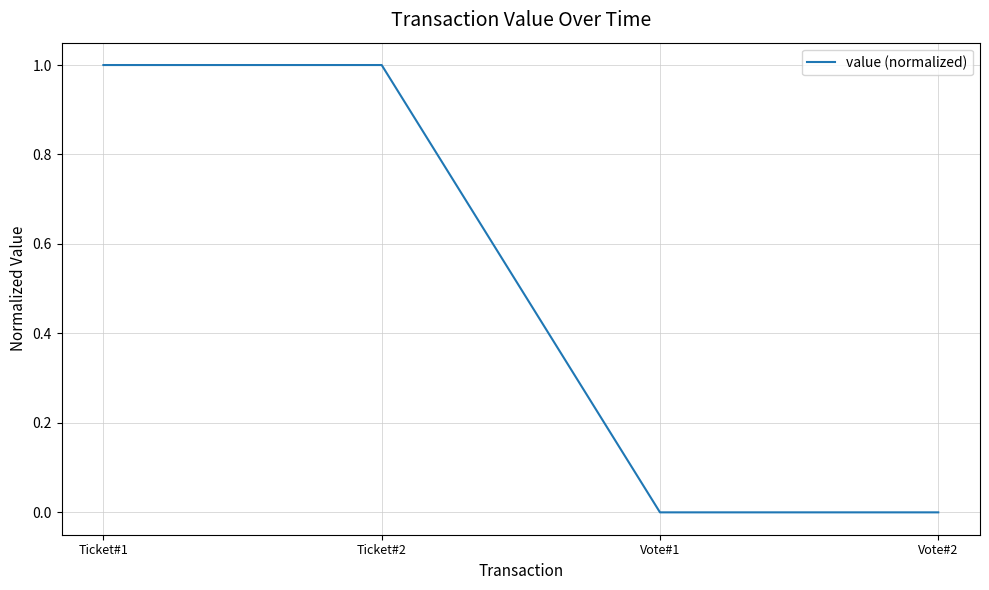

What is the sum of all values?

2